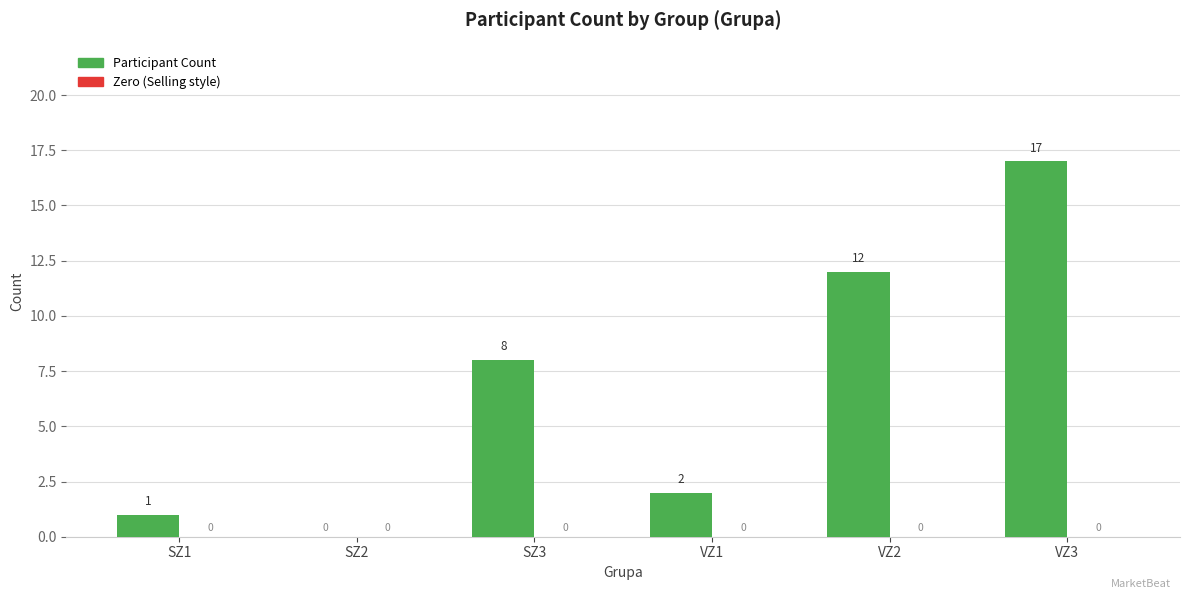

Reading right to left, extract all data points from this chart.

VZ3=17	VZ2=12	VZ1=2	SZ3=8	SZ2=0	SZ1=1